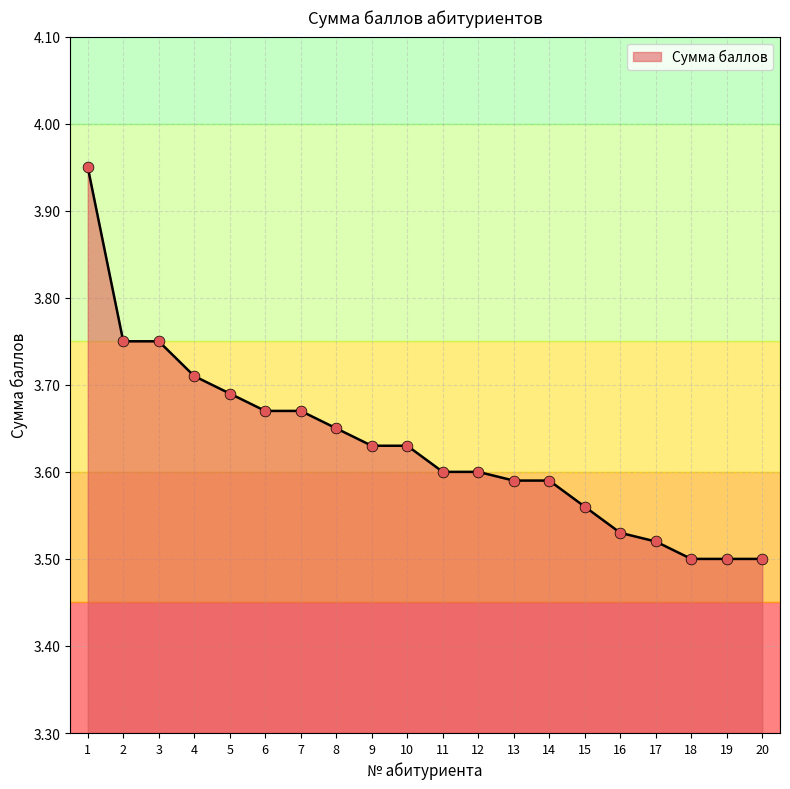

What is the ratio of the value at 2 to the value at 9?

1.0